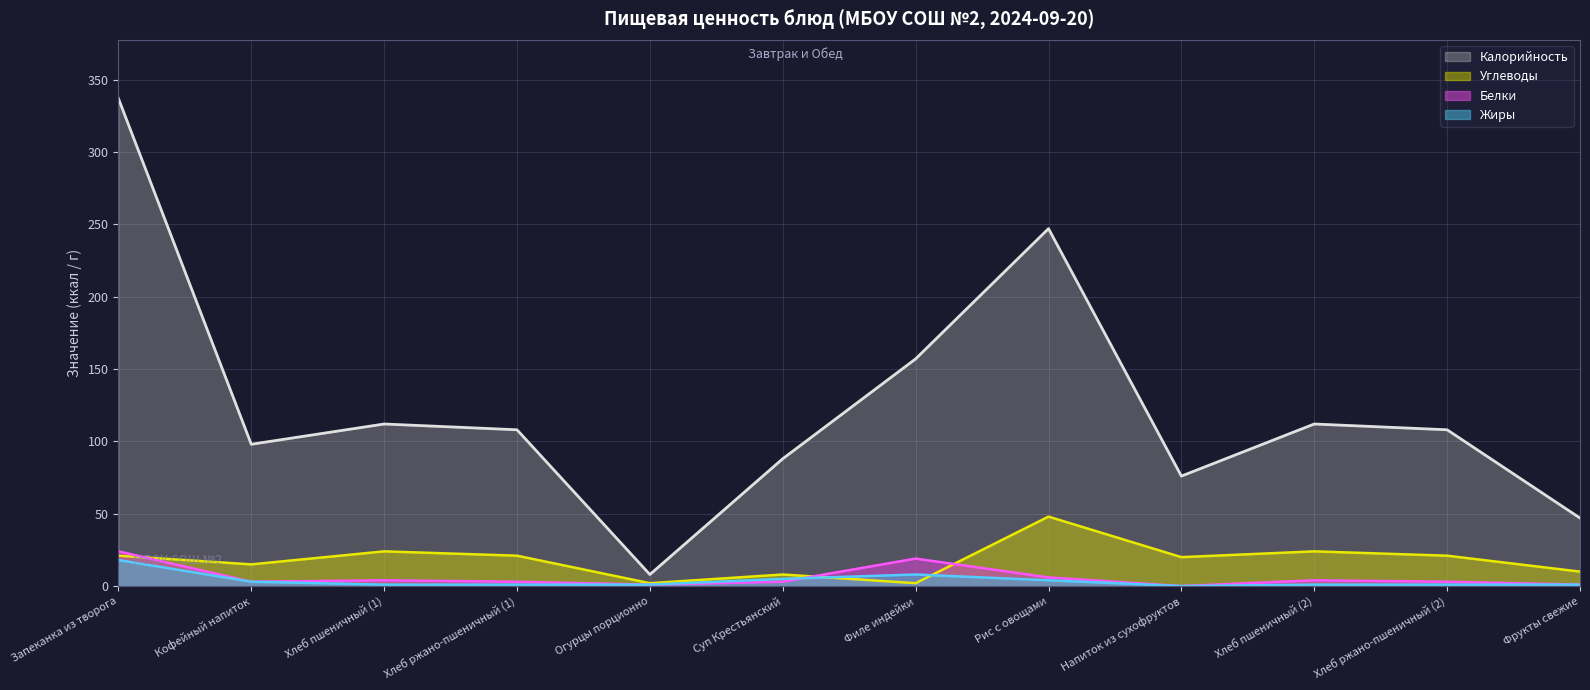

True or false: Белки and Углеводы cross at least once.

True